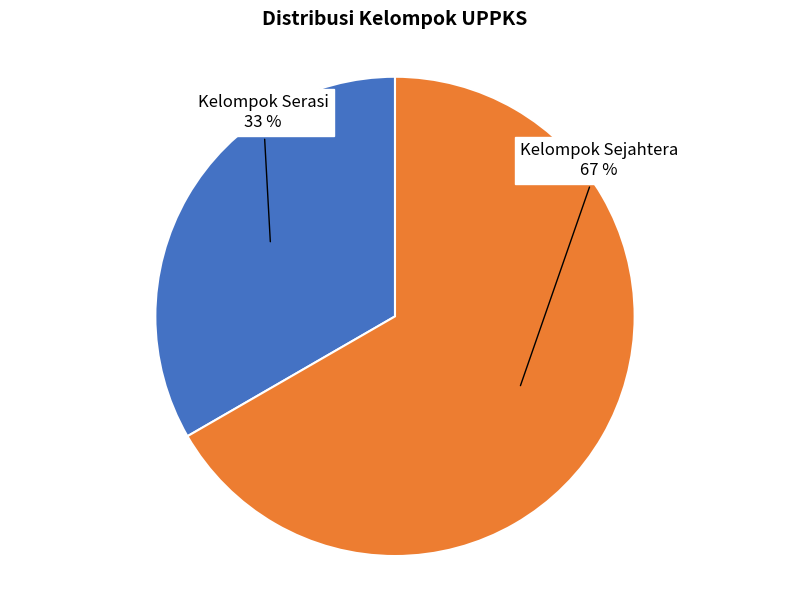

To the nearest percent, what percentage of the pie is Kelompok Sejahtera?

67%